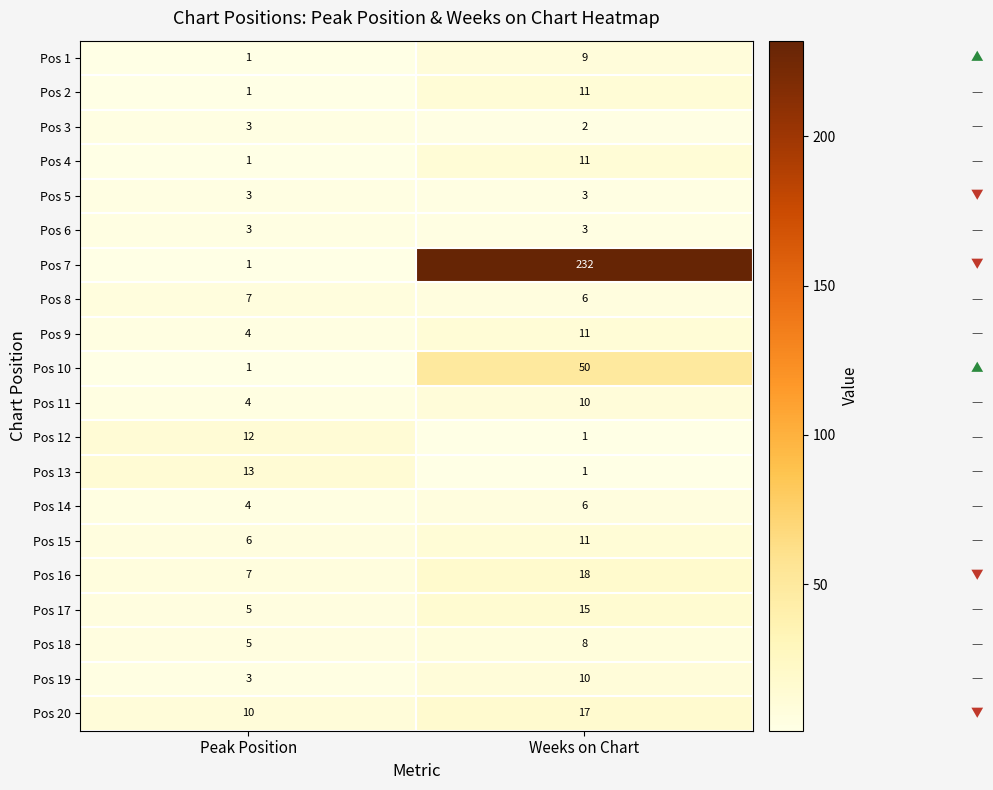

At how many categories does at least one series exceed 88?

1